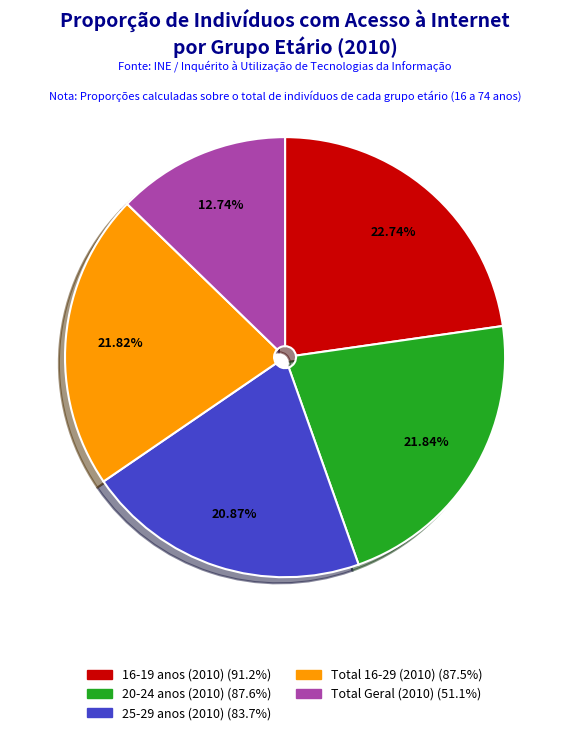

To the nearest percent, what is the difference between the largest and smallest slice percentages?

10%